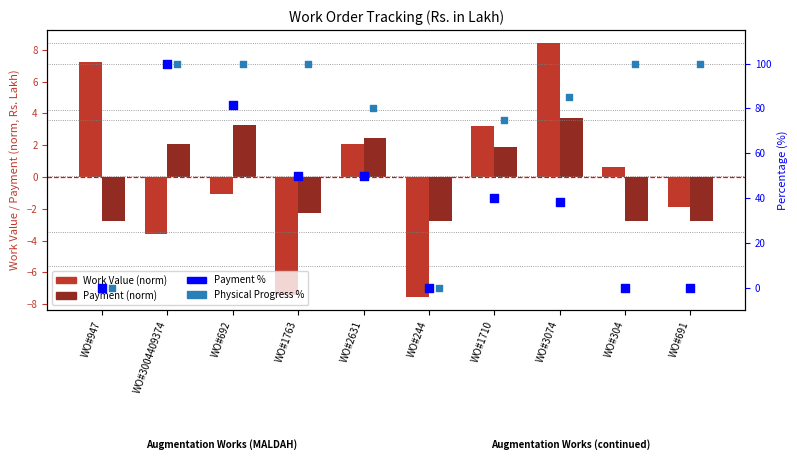

What are all the series names shown in the legend?

Work Value (norm), Payment (norm), Payment %, Physical Progress %